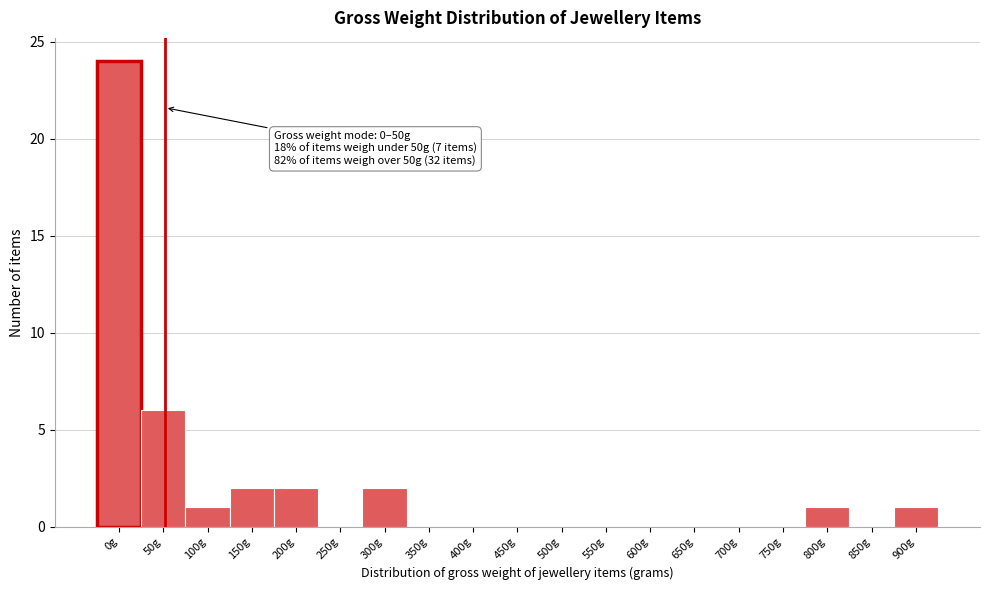

Reading left to right, list all the values displayed in this chart.

0g=24	50g=6	100g=1	150g=2	200g=2	250g=0	300g=2	350g=0	400g=0	450g=0	500g=0	550g=0	600g=0	650g=0	700g=0	750g=0	800g=1	850g=0	900g=1